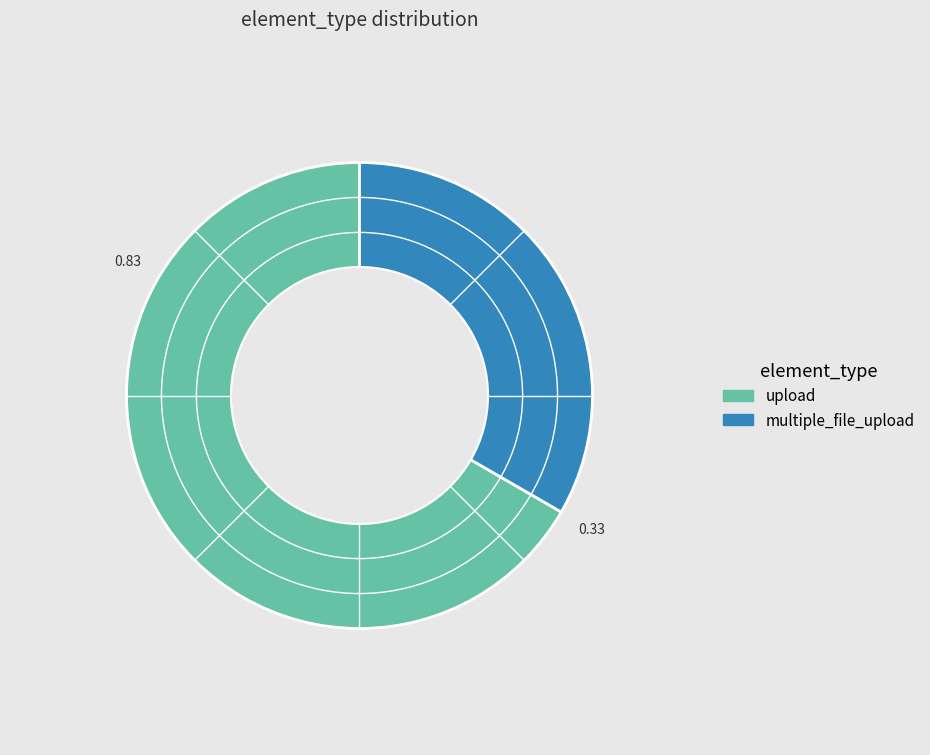

Rank the categories by value from highest to lowest.

upload, multiple_file_upload